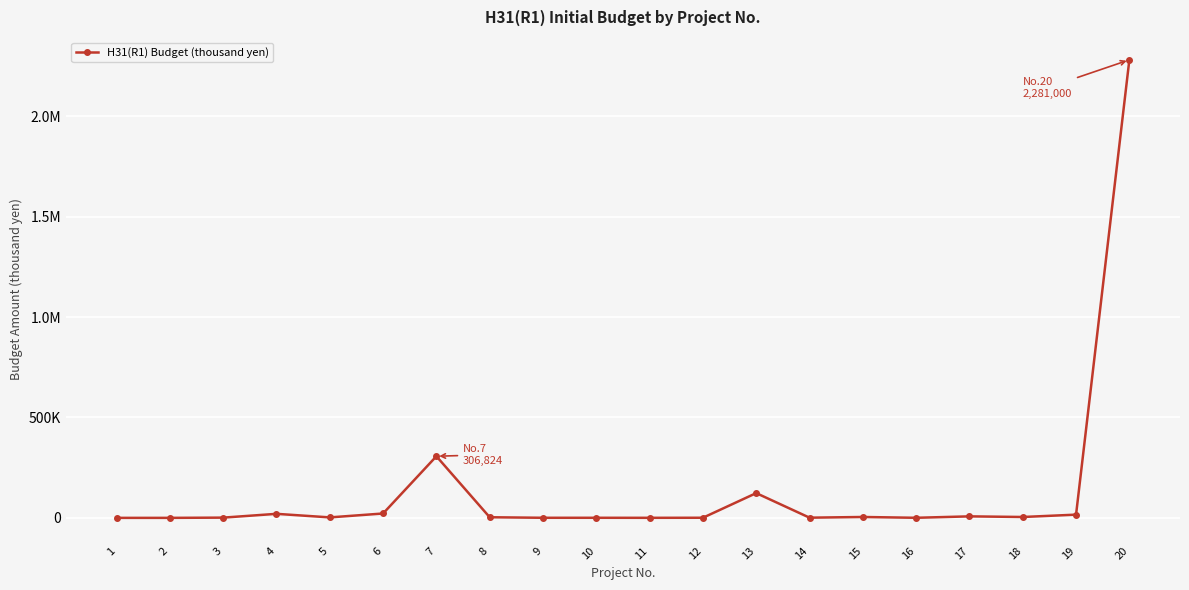

The chart shows a value of 3059 at 8. True or false?

True